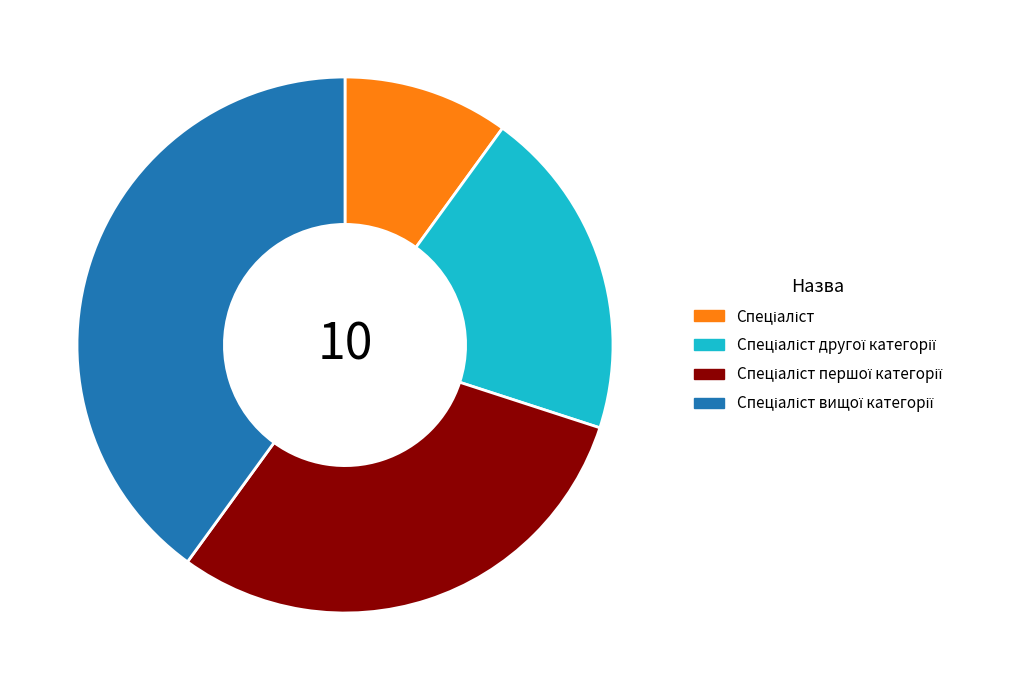

Is there any slice that represents more than half of the pie?

No